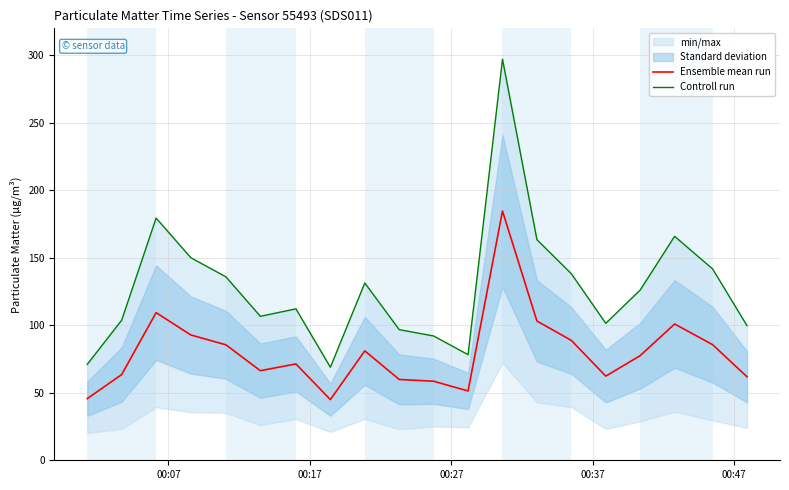

Count the number of categories in the chart.

20